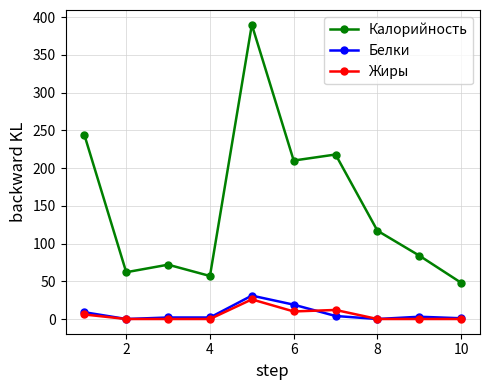

Which series has the widest spread of values?

Калорийность